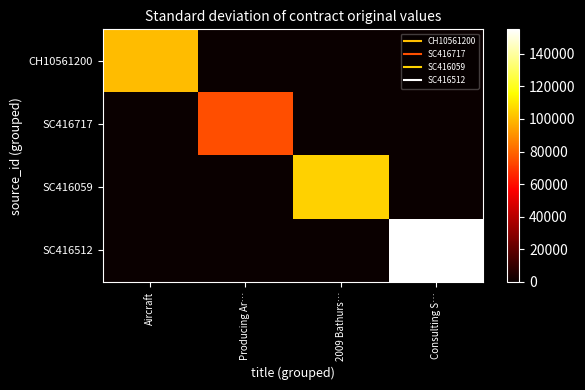

Rank the series at Consulting S… from highest to lowest value.

SC416512, CH10561200, SC416717, SC416059